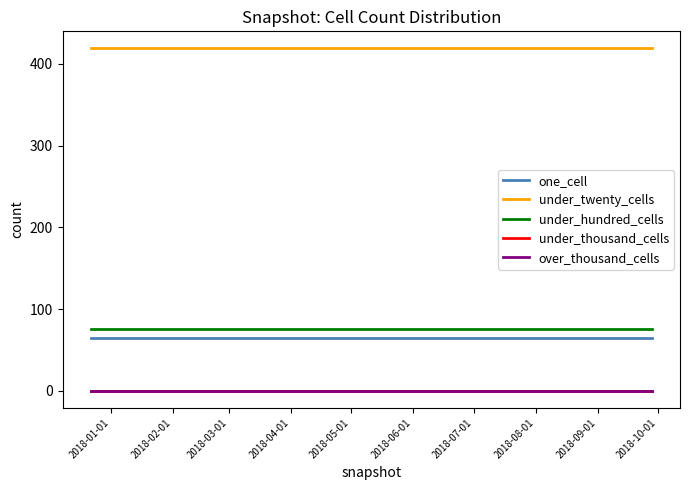

Which series has the largest total across all categories?

under_twenty_cells